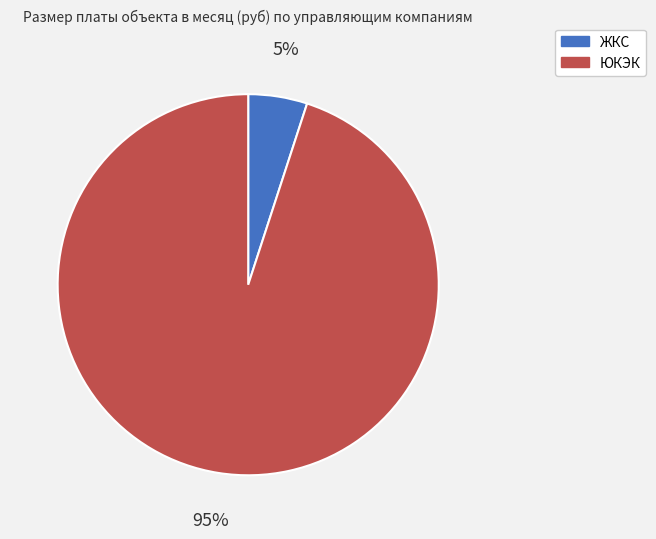

What is the smallest slice in the pie chart?

ЖКС